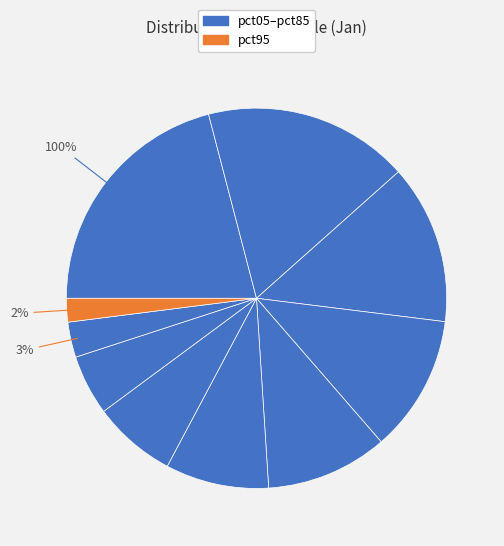

To the nearest percent, what is the average slice percentage?

10%